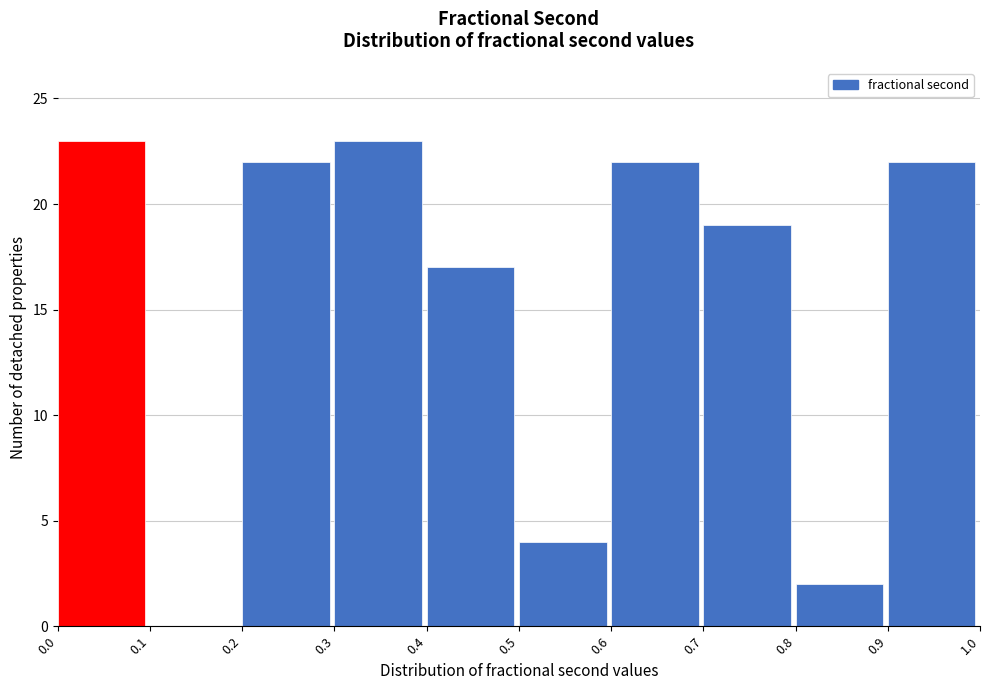

What is the height of the bar covering 0.5 to 0.6 on the x-axis? The values are not printed on the chart, so give them approximately, as read against the axis.

4